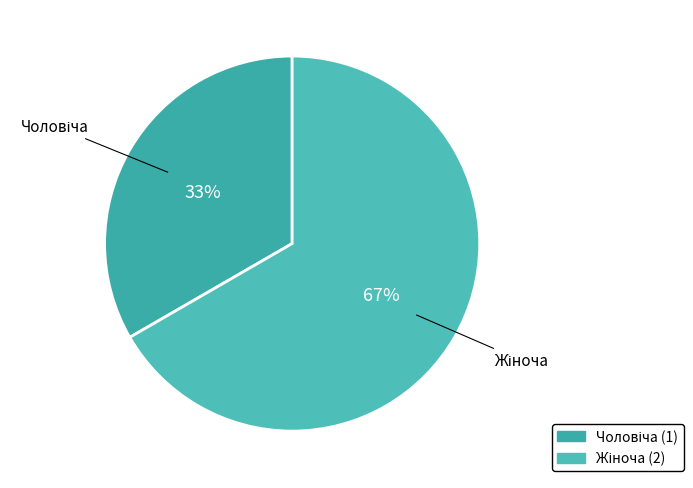

Does any single category account for the majority?

Yes